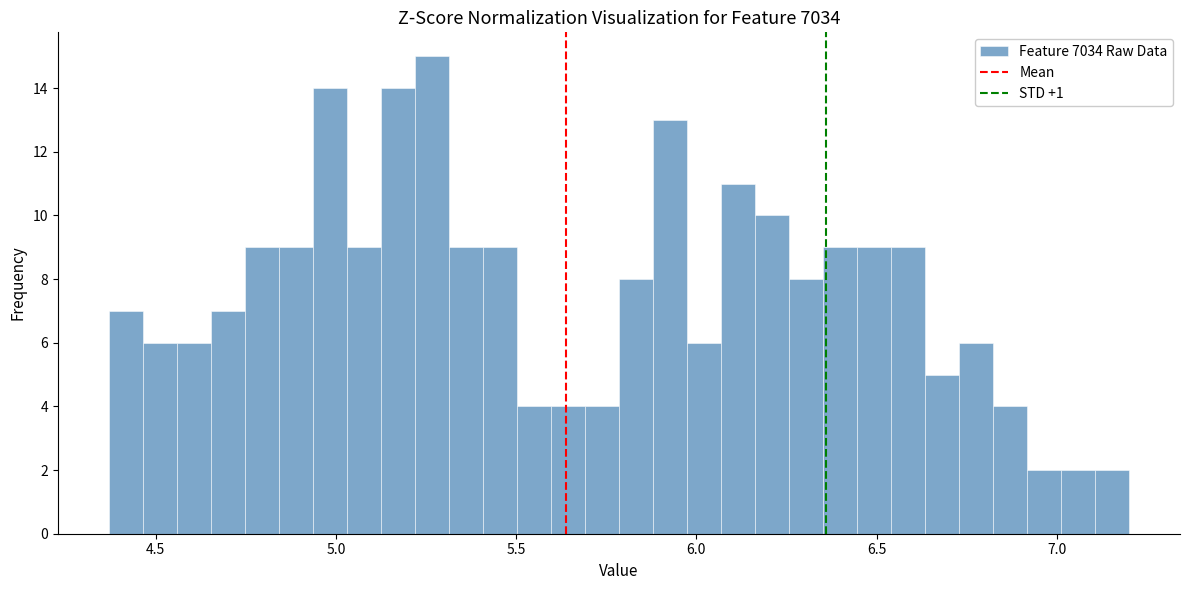

Around what value on the x-axis is the tallest bar? Give the approximate position of its centre, as read against the axis.

5.25